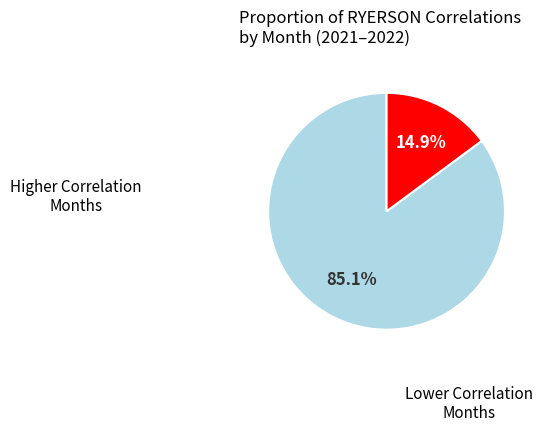

Is there a majority slice in this chart?

Yes